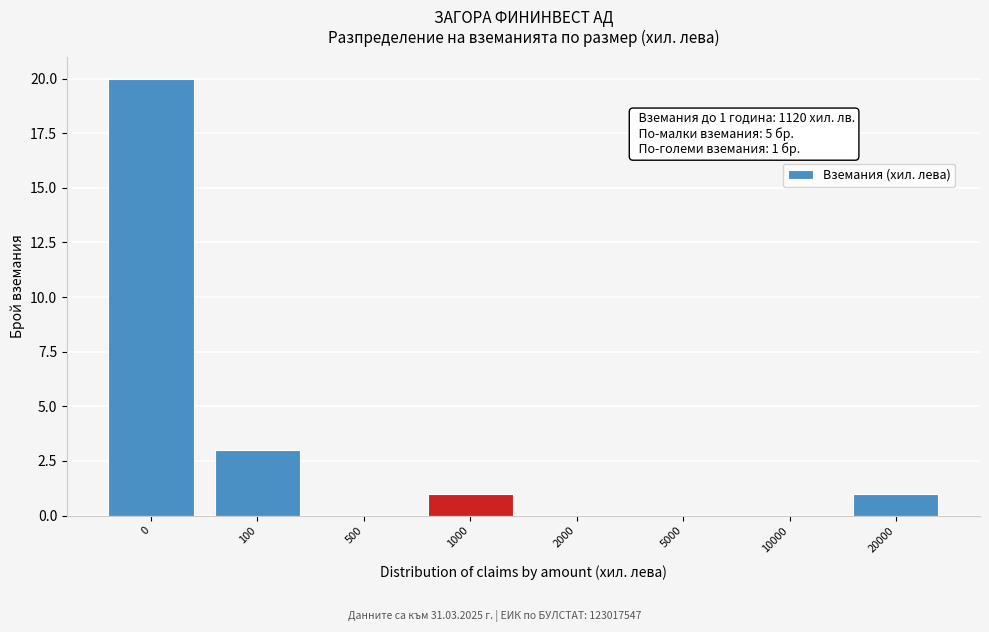

Reading left to right, transcribe all the data shown in this chart.

0=20	100=3	500=0	1000=1	2000=0	5000=0	10000=0	20000=1